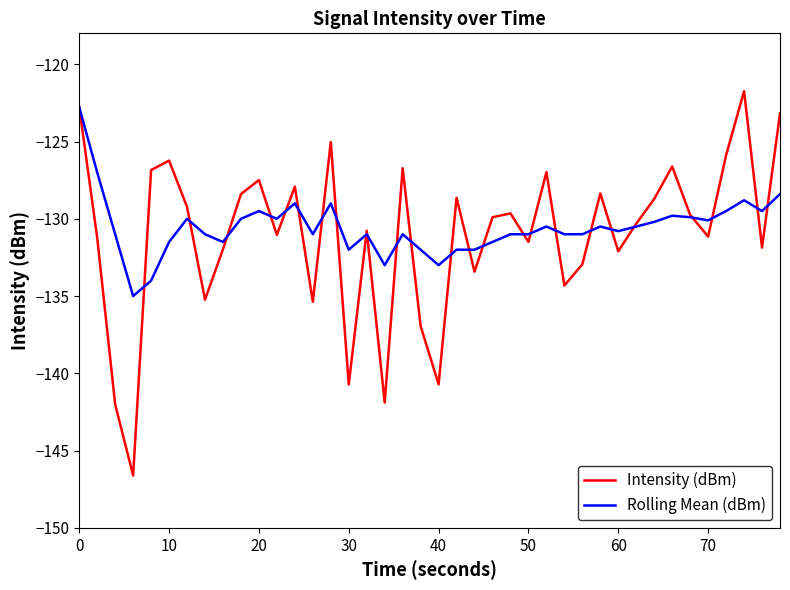

After their last crossing, which series has the higher values: Rolling Mean (dBm) or Intensity (dBm)?

Intensity (dBm)